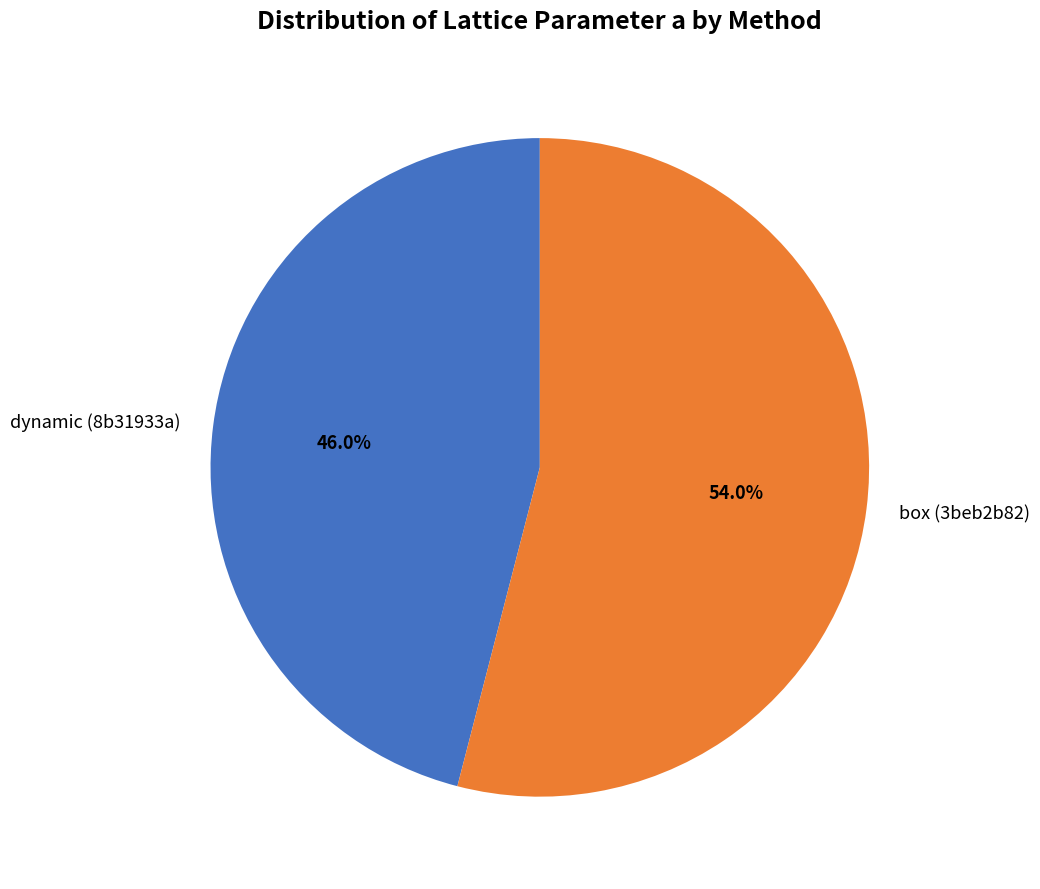

Count the number of slices in the pie.

2